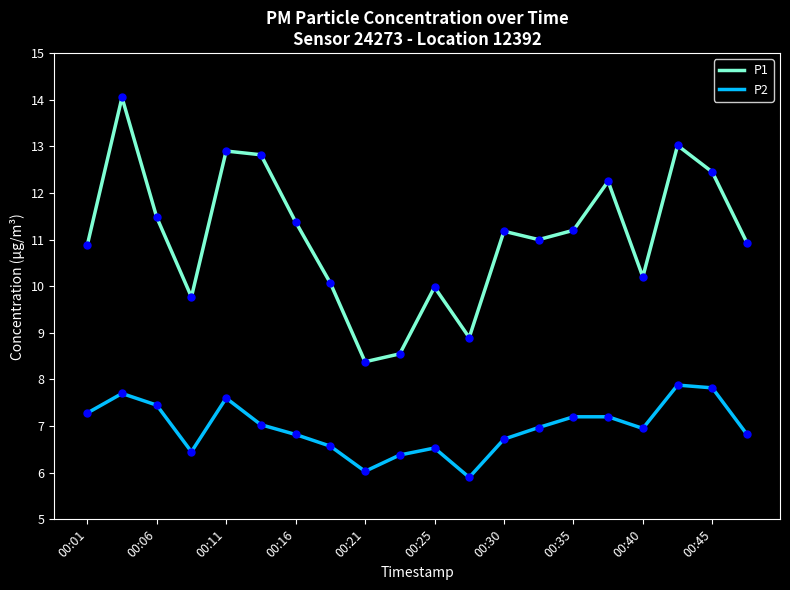

List the series in order of their peak value, lowest first.

P2, P1